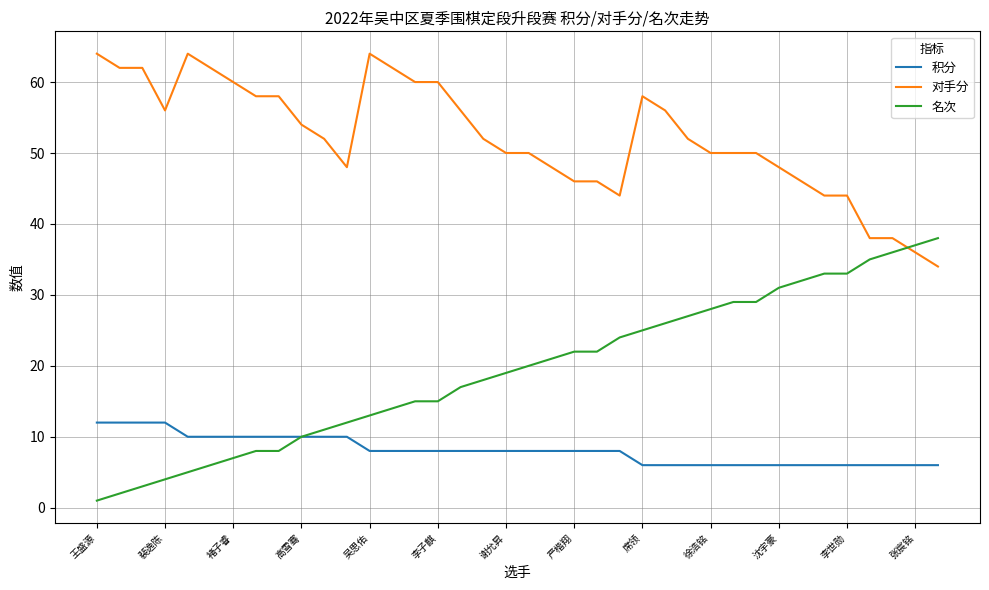

What is the difference between the maximum and minimum values in the 对手分 series?

30